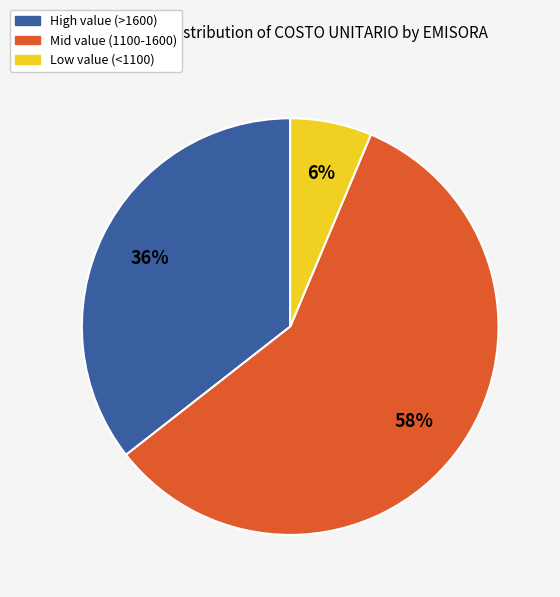

Rank the categories by value from highest to lowest.

Mid value (1100-1600), High value (>1600), Low value (<1100)